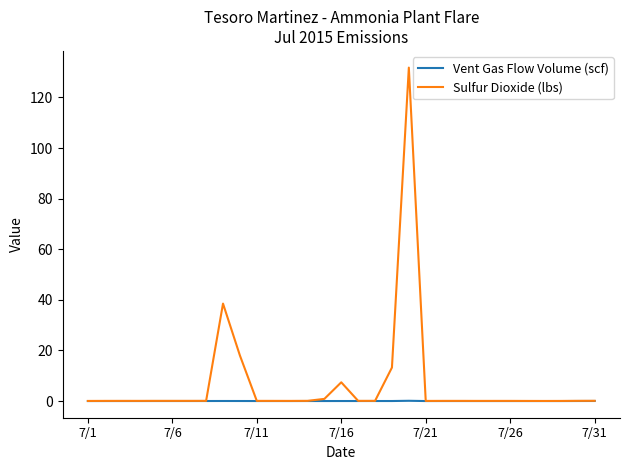

What is the difference between the maximum and minimum values in the Vent Gas Flow Volume (scf) series?

0.1